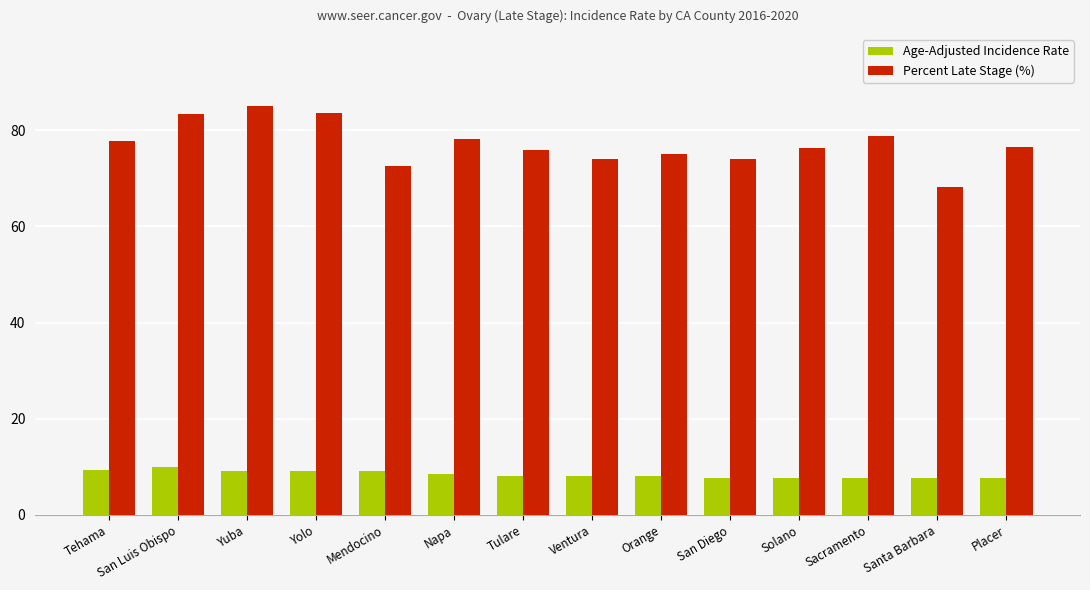

What value does the Percent Late Stage (%) series have at Santa Barbara?

68.3